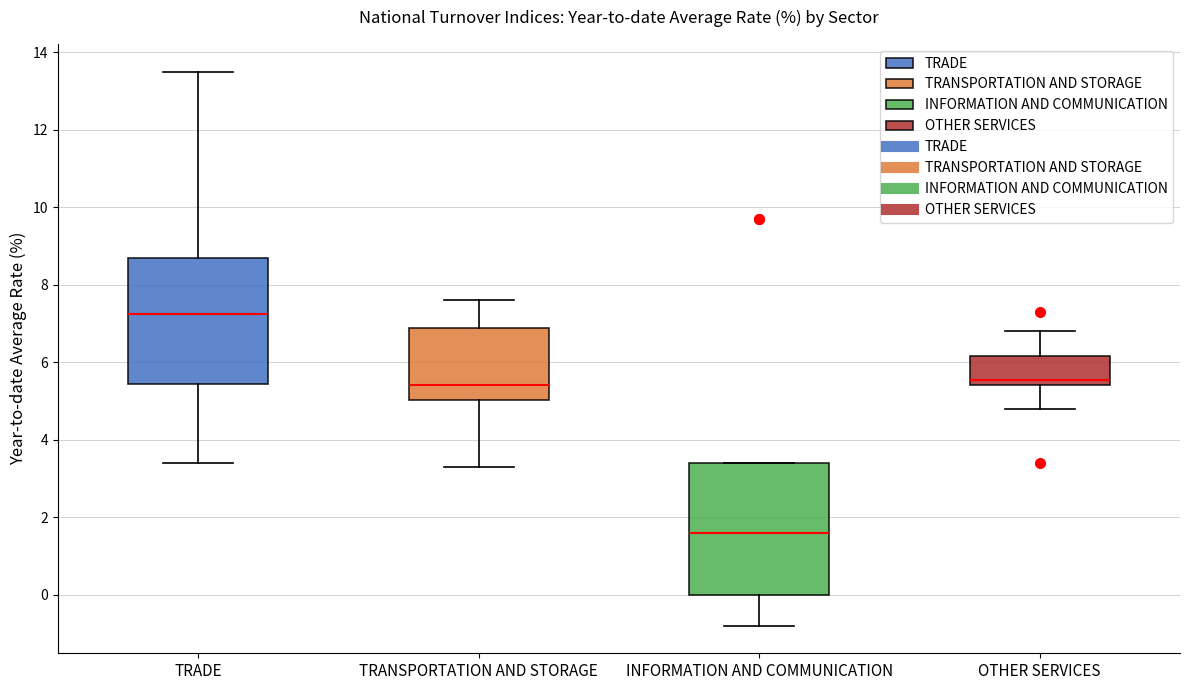

Reading left to right, transcribe this box plot: for each box, give where its median line is, the range the box spans, and where its two whiskers end, as read against the y-axis. The values are not printed on the chart, so give them approximately, as read against the axis.

TRADE: median 7.2, box 5.4 to 8.8, whiskers 3.4 to 13.6
TRANSPORTATION AND STORAGE: median 5.4, box 5.0 to 6.8, whiskers 3.4 to 7.6
INFORMATION AND COMMUNICATION: median 1.6, box 0.0 to 3.4, whiskers -0.8 to 3.4
OTHER SERVICES: median 5.6, box 5.4 to 6.2, whiskers 4.8 to 6.8